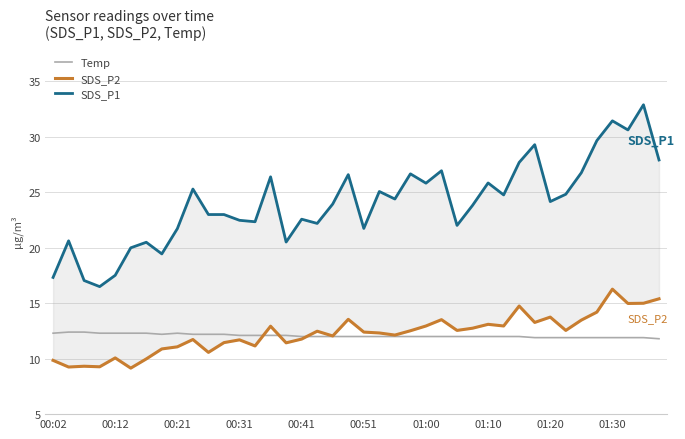

True or false: SDS_P1 and SDS_P2 intersect in this chart.

False